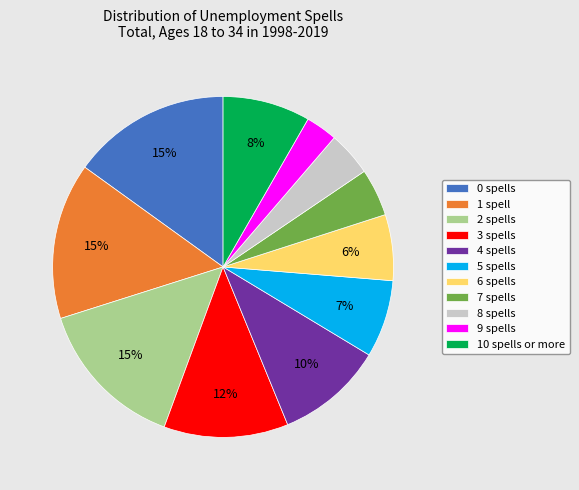

Combined, do 3 spells and 4 spells account for over 50%?

No